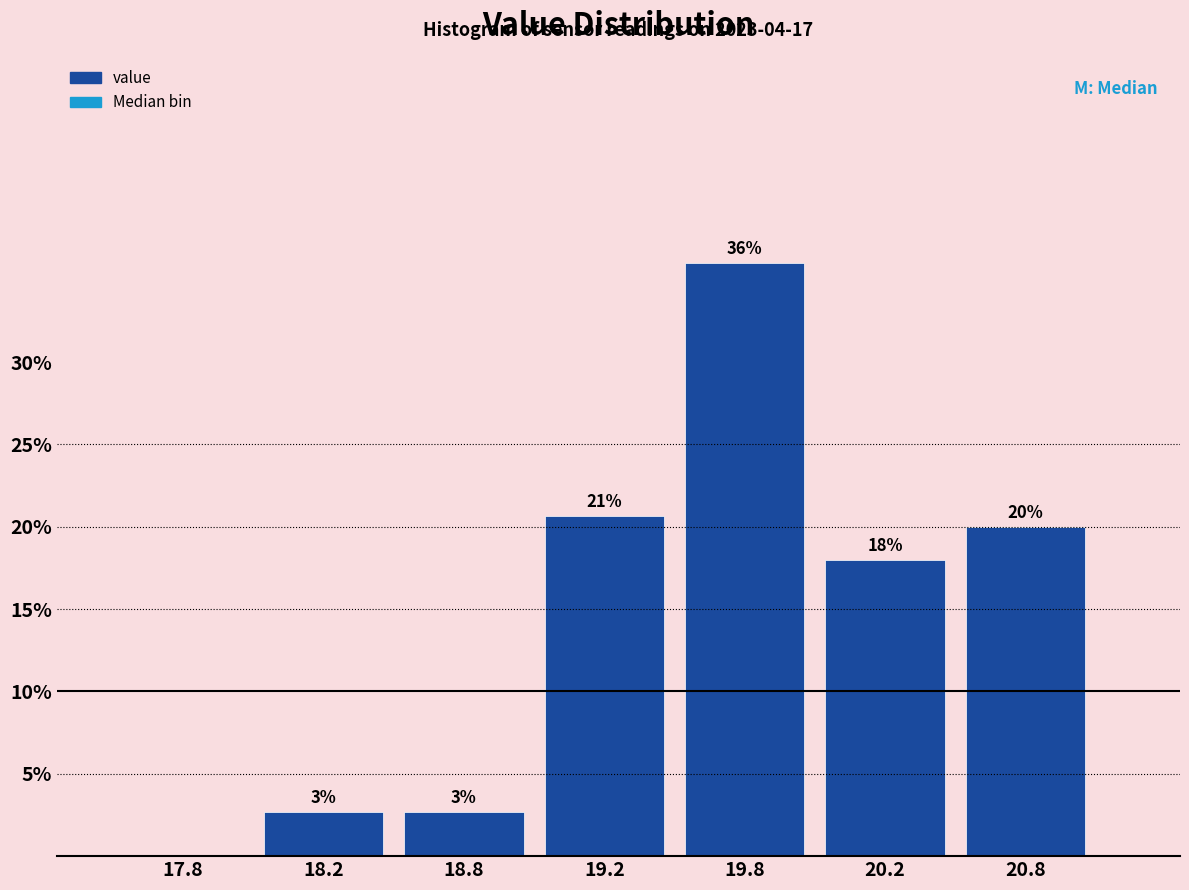

At which category does the chart reach its peak across all series?

19.8